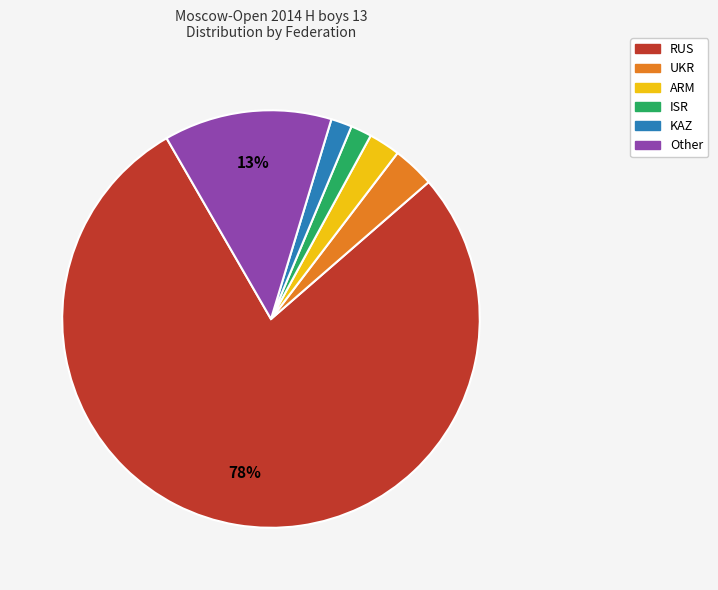

The KAZ slice represents 2% of the pie. True or false?

True